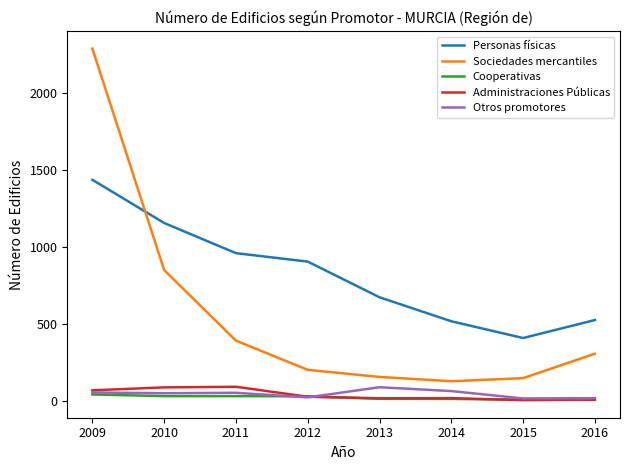

At how many categories does at least one series exceed 1515?

1